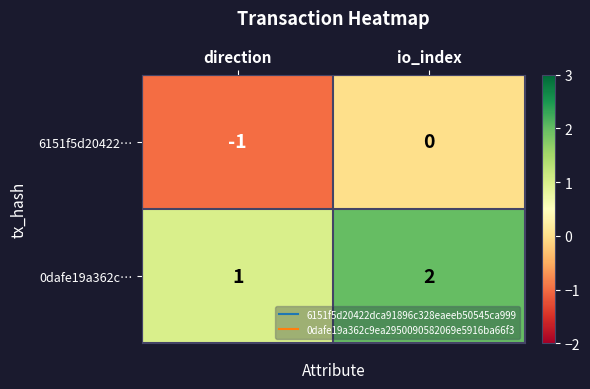

What is the sum of the 0dafe19a362c… values at io_index and direction?

3